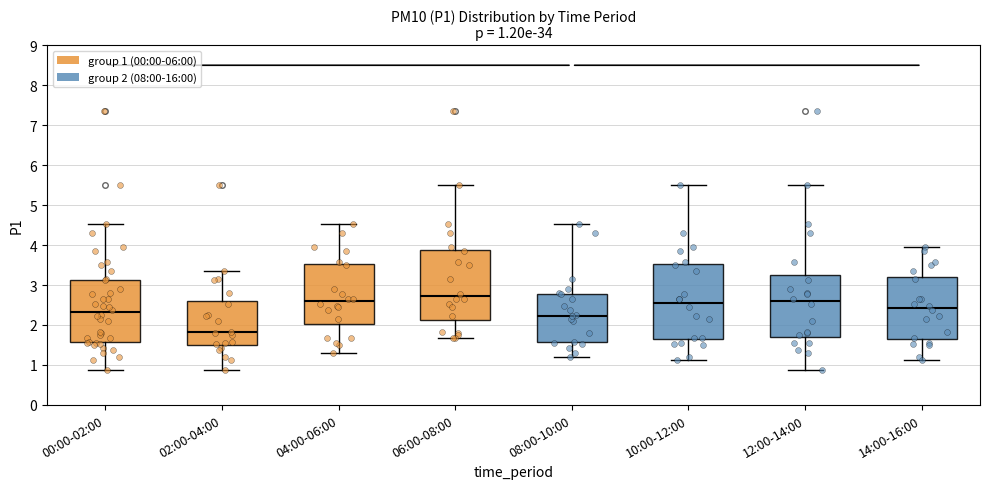

Which box has the highest median line?

06:00-08:00